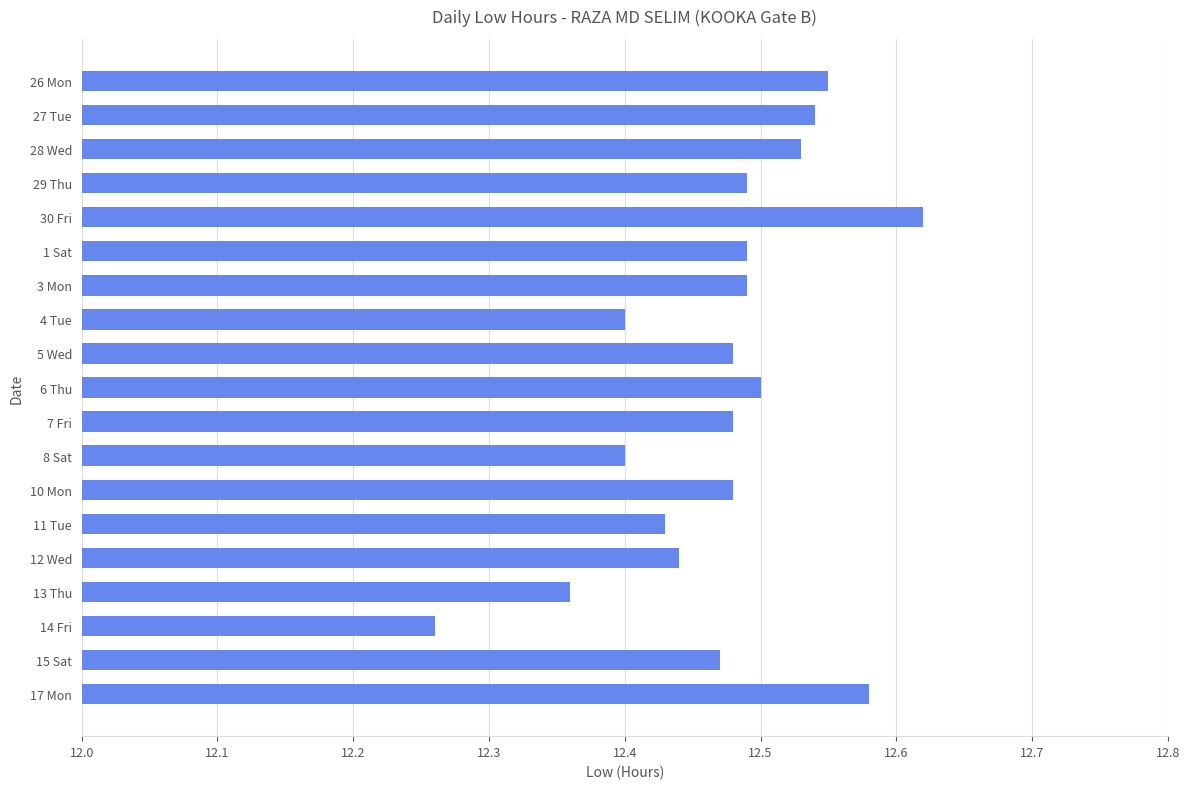

Count the values in the range 12 to 13.

19